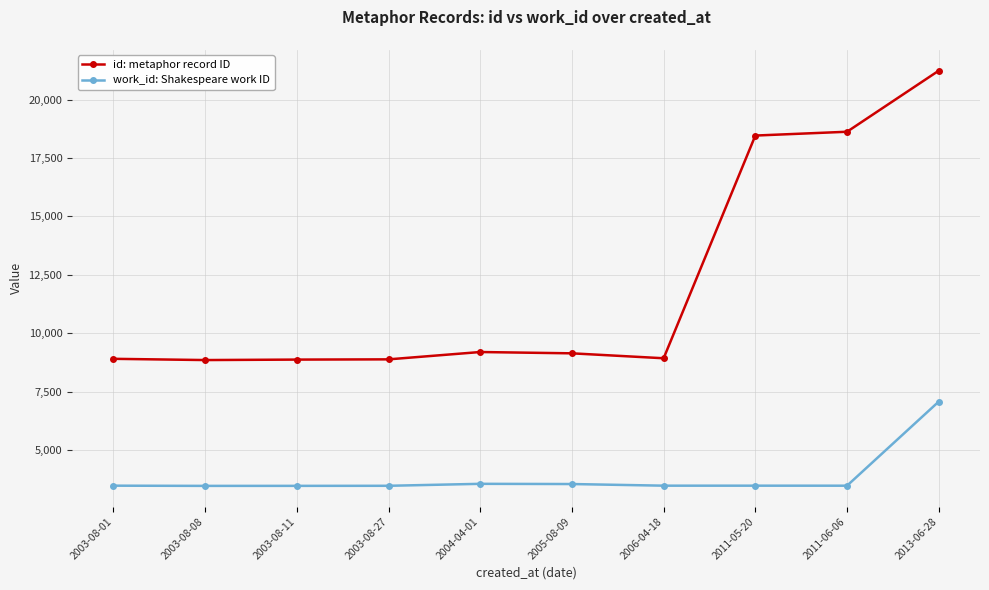

Which series has the largest total across all categories?

id: metaphor record ID